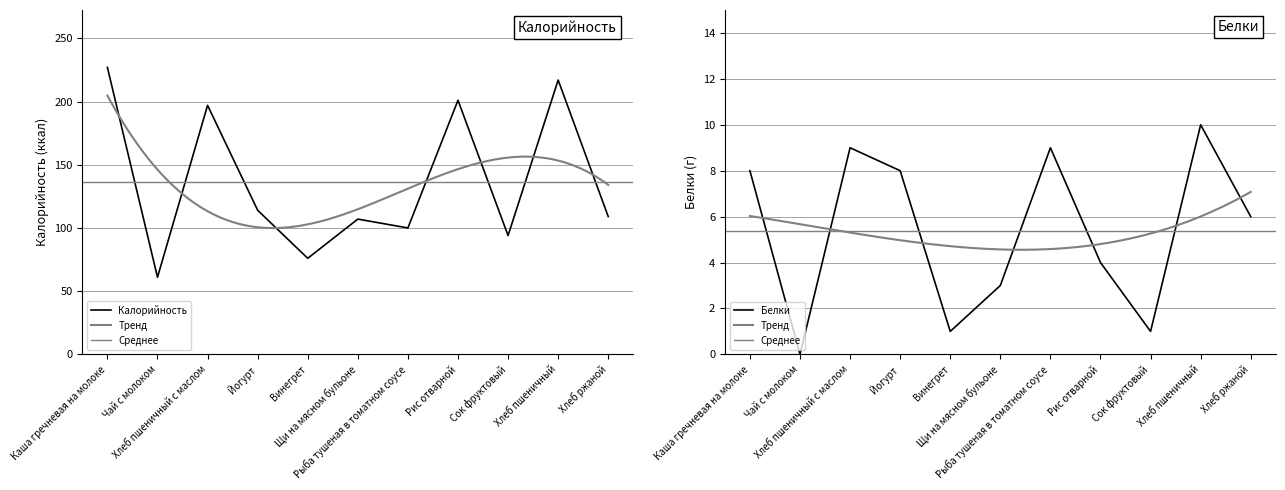

At which category is the sum across all series the highest?

Каша гречневая на молоке